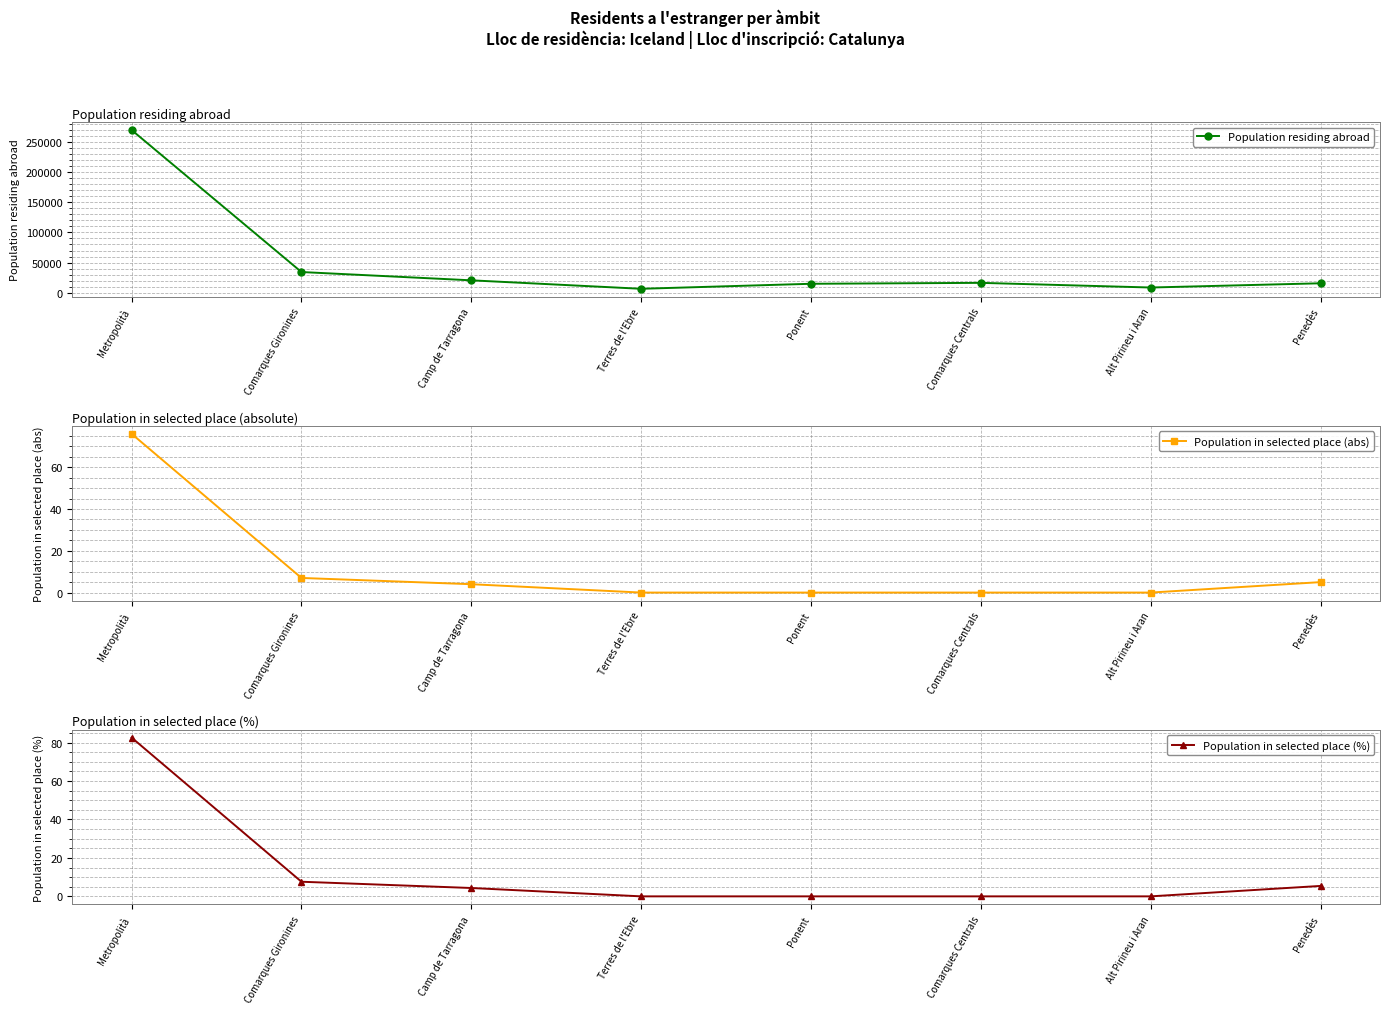

True or false: Population in selected place (%) and Population residing abroad intersect in this chart.

False